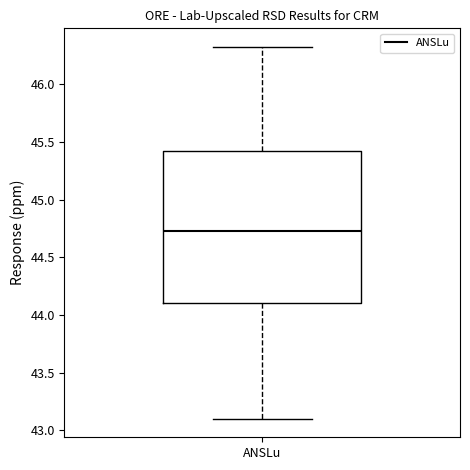

Where is the upper edge of the box for ANSLu on the y-axis? The values are not printed on the chart, so give them approximately, as read against the axis.

45.40